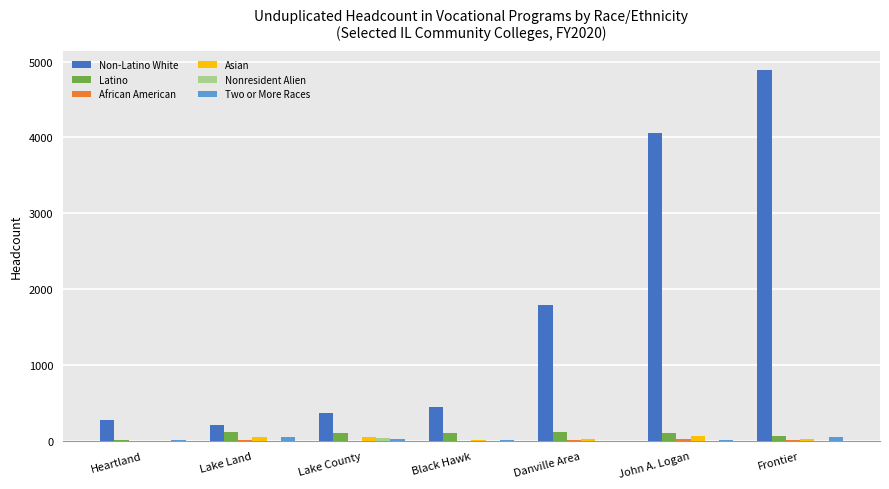

What is the maximum value shown in the chart?

4895